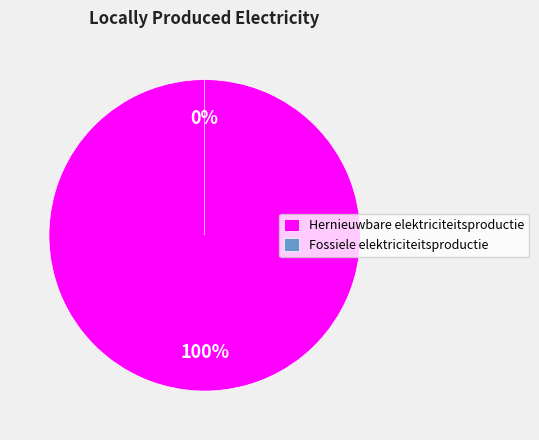

To the nearest percent, what is the average slice percentage?

17%